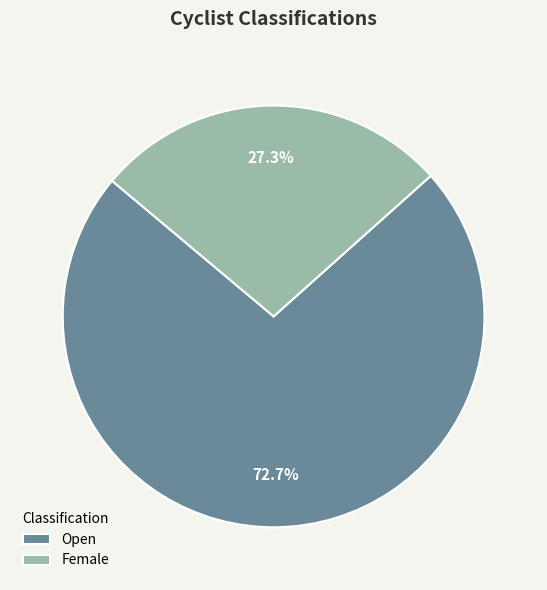

What percentage is NOT represented by Open?

27.3%